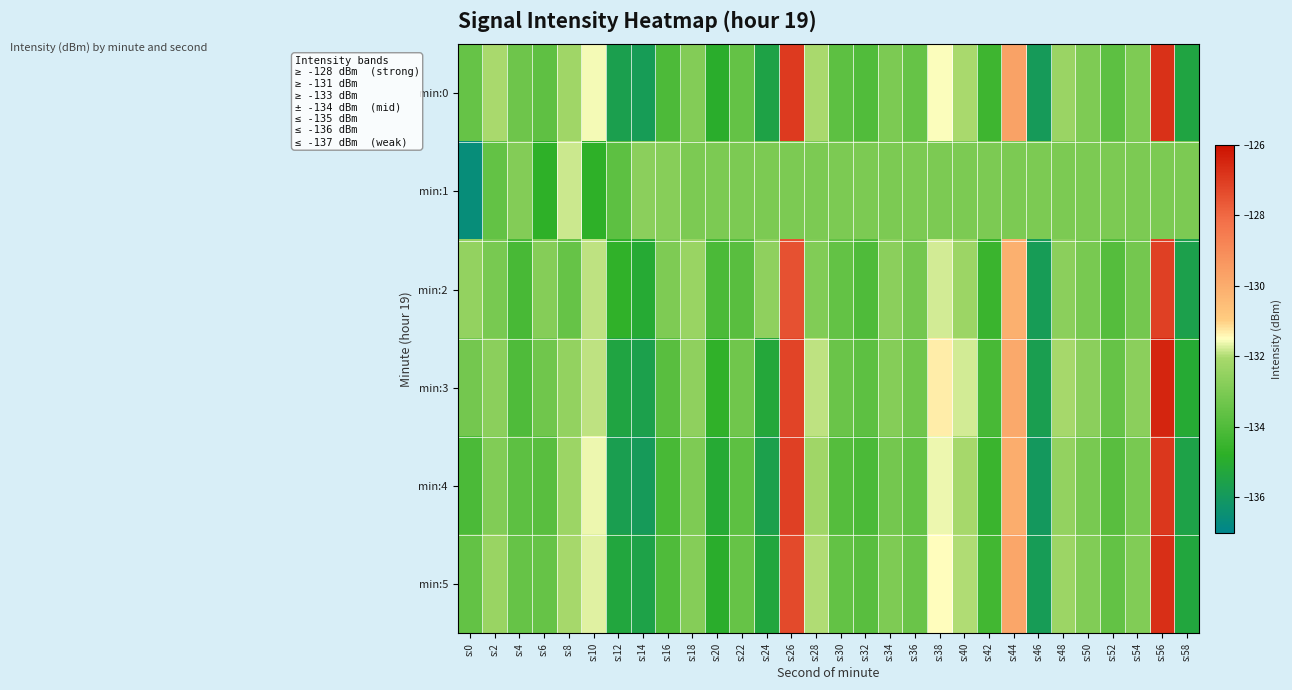

Reading left to right, list all the values displayed in this chart.

min:0: s:0=-133.5	s:2=-132.0	s:4=-133.3	s:6=-133.7	s:8=-132.2	s:10=-131.6	s:12=-135.7	s:14=-135.8	s:16=-134.1	s:18=-132.9	s:20=-134.9	s:22=-133.5	s:24=-135.5	s:26=-127.0	s:28=-132.1	s:30=-133.7	s:32=-134.0	s:34=-133.0	s:36=-133.5	s:38=-131.5	s:40=-132.0	s:42=-134.4	s:44=-129.7	s:46=-135.9	s:48=-132.3	s:50=-133.0	s:52=-133.7	s:54=-133.0	s:56=-126.8	s:58=-135.4
min:1: s:0=-136.6	s:2=-133.6	s:4=-132.9	s:6=-134.7	s:8=-131.8	s:10=-134.7	s:12=-133.7	s:14=-132.7	s:16=-132.8	s:18=-133.0	s:20=-133.0	s:22=-133.0	s:24=-133.0	s:26=-133.0	s:28=-133.0	s:30=-133.0	s:32=-133.0	s:34=-133.0	s:36=-133.0	s:38=-133.0	s:40=-133.0	s:42=-133.0	s:44=-133.0	s:46=-133.0	s:48=-133.0	s:50=-133.0	s:52=-133.0	s:54=-133.0	s:56=-133.0	s:58=-133.0
min:2: s:0=-132.5	s:2=-133.1	s:4=-134.2	s:6=-132.8	s:8=-133.5	s:10=-131.9	s:12=-134.7	s:14=-135.1	s:16=-133.0	s:18=-132.4	s:20=-134.1	s:22=-133.8	s:24=-132.6	s:26=-127.5	s:28=-132.9	s:30=-133.6	s:32=-134.0	s:34=-132.7	s:36=-133.2	s:38=-131.8	s:40=-132.3	s:42=-134.5	s:44=-130.1	s:46=-135.8	s:48=-132.7	s:50=-133.1	s:52=-133.9	s:54=-133.2	s:56=-127.1	s:58=-135.6
min:3: s:0=-133.2	s:2=-132.7	s:4=-134.0	s:6=-133.3	s:8=-132.5	s:10=-131.9	s:12=-135.4	s:14=-135.6	s:16=-133.8	s:18=-132.6	s:20=-134.7	s:22=-133.3	s:24=-135.2	s:26=-127.2	s:28=-131.9	s:30=-133.4	s:32=-133.7	s:34=-132.8	s:36=-133.3	s:38=-131.3	s:40=-131.8	s:42=-134.2	s:44=-129.9	s:46=-135.7	s:48=-132.1	s:50=-132.7	s:52=-133.5	s:54=-132.7	s:56=-126.5	s:58=-135.1
min:4: s:0=-134.1	s:2=-132.9	s:4=-133.7	s:6=-133.8	s:8=-132.3	s:10=-131.6	s:12=-135.7	s:14=-135.9	s:16=-134.2	s:18=-133.0	s:20=-135.1	s:22=-133.7	s:24=-135.6	s:26=-127.1	s:28=-132.2	s:30=-133.9	s:32=-134.1	s:34=-133.2	s:36=-133.6	s:38=-131.6	s:40=-132.1	s:42=-134.5	s:44=-130.0	s:46=-136.0	s:48=-132.5	s:50=-133.1	s:52=-133.8	s:54=-133.1	s:56=-126.9	s:58=-135.5
min:5: s:0=-133.6	s:2=-132.4	s:4=-133.5	s:6=-133.5	s:8=-132.1	s:10=-131.7	s:12=-135.3	s:14=-135.5	s:16=-134.0	s:18=-132.8	s:20=-134.9	s:22=-133.5	s:24=-135.3	s:26=-127.3	s:28=-132.0	s:30=-133.6	s:32=-133.8	s:34=-133.0	s:36=-133.4	s:38=-131.5	s:40=-132.0	s:42=-134.3	s:44=-129.8	s:46=-135.8	s:48=-132.3	s:50=-132.9	s:52=-133.6	s:54=-132.9	s:56=-126.7	s:58=-135.3